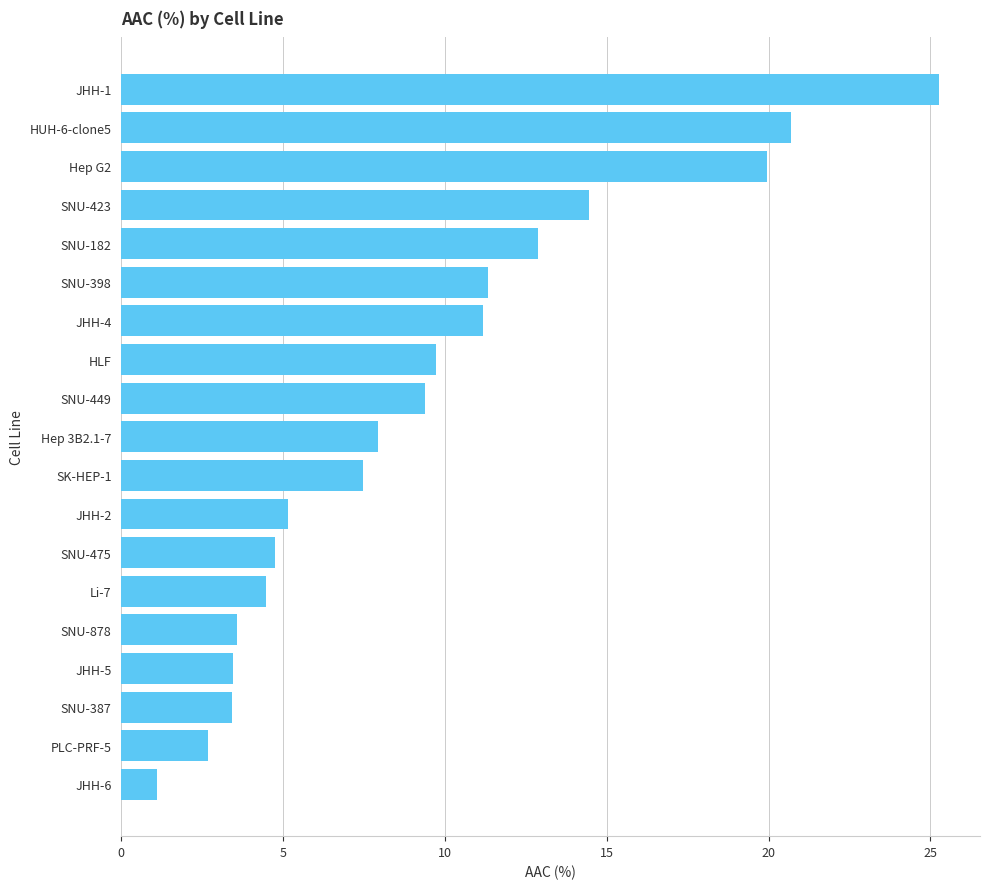

Is it true that the value at SNU-423 is 24.8?

False